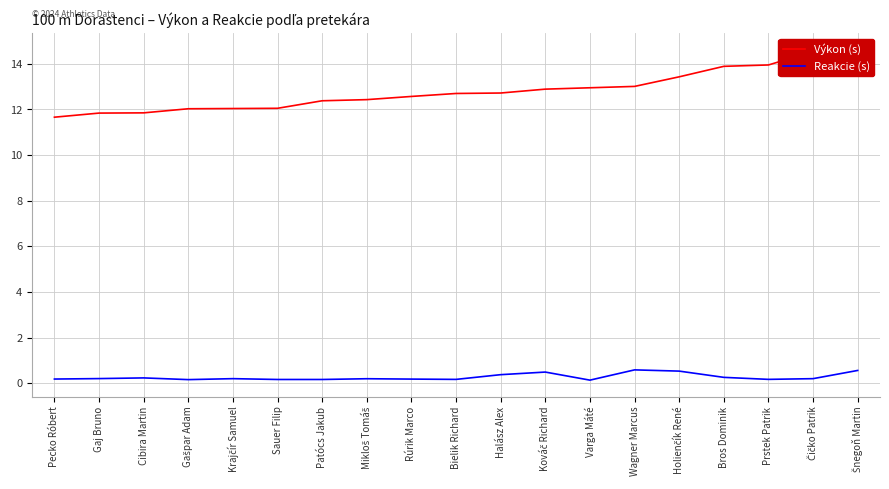

Between Rúrik Marco and Pecko Róbert, which is larger?

Rúrik Marco